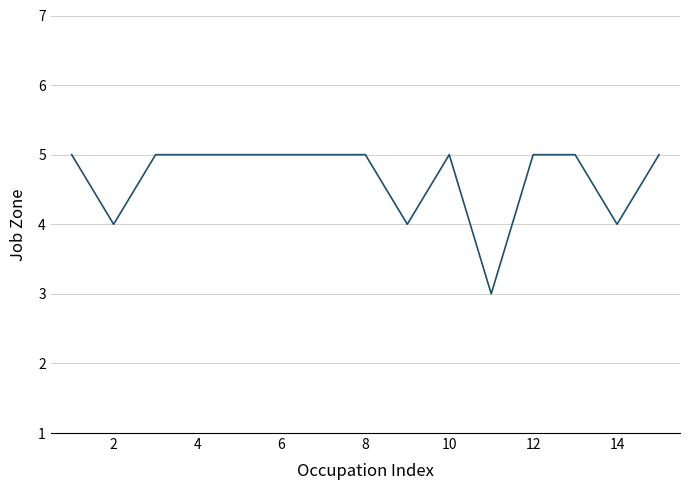

What is the greatest value displayed?

5